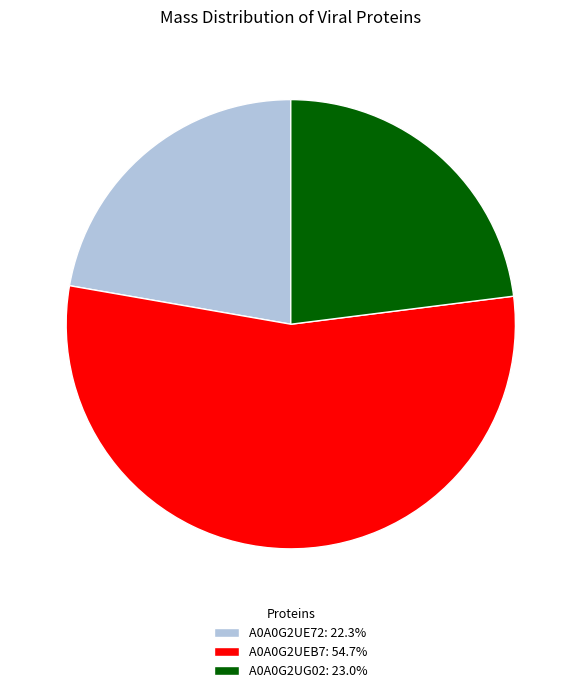

True or false: A0A0G2UE72 accounts for 14% of the total.

False